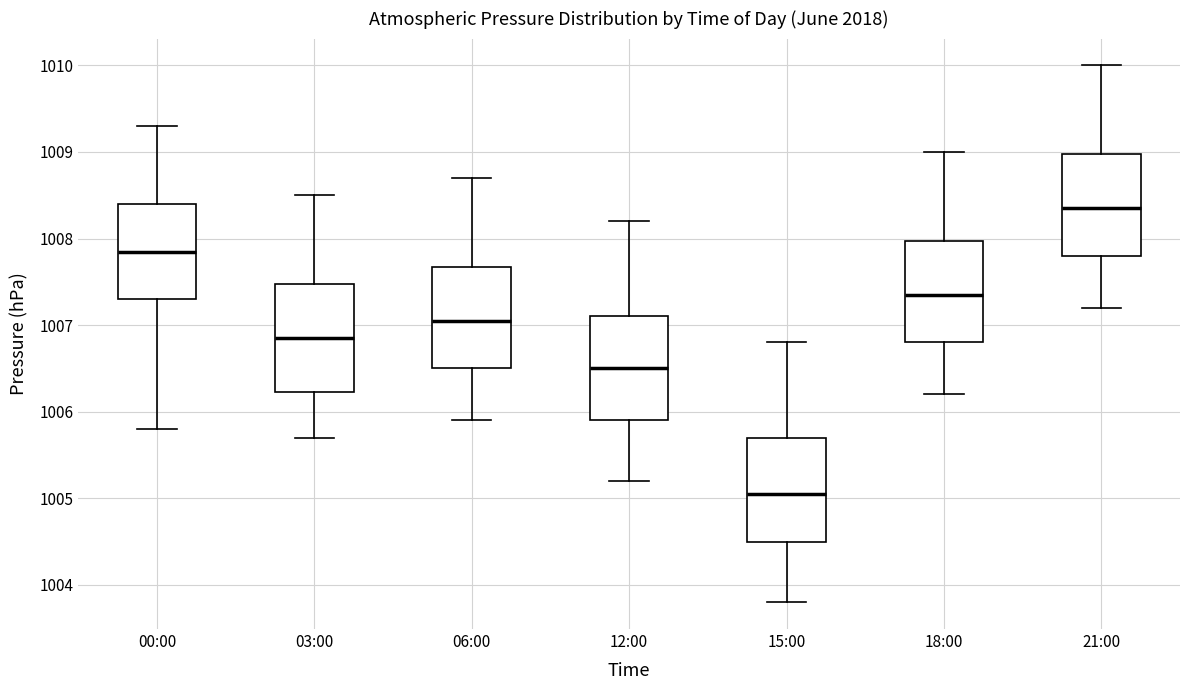

Reading left to right, transcribe this box plot: for each box, give where its median line is, the range the box spans, and where its two whiskers end, as read against the y-axis. The values are not printed on the chart, so give them approximately, as read against the axis.

00:00: median 1007.9, box 1007.3 to 1008.4, whiskers 1005.8 to 1009.3
03:00: median 1006.9, box 1006.2 to 1007.5, whiskers 1005.7 to 1008.5
06:00: median 1007.1, box 1006.5 to 1007.7, whiskers 1005.9 to 1008.7
12:00: median 1006.5, box 1005.9 to 1007.1, whiskers 1005.2 to 1008.2
15:00: median 1005.1, box 1004.5 to 1005.7, whiskers 1003.8 to 1006.8
18:00: median 1007.4, box 1006.8 to 1008.0, whiskers 1006.2 to 1009.0
21:00: median 1008.4, box 1007.8 to 1009.0, whiskers 1007.2 to 1010.0